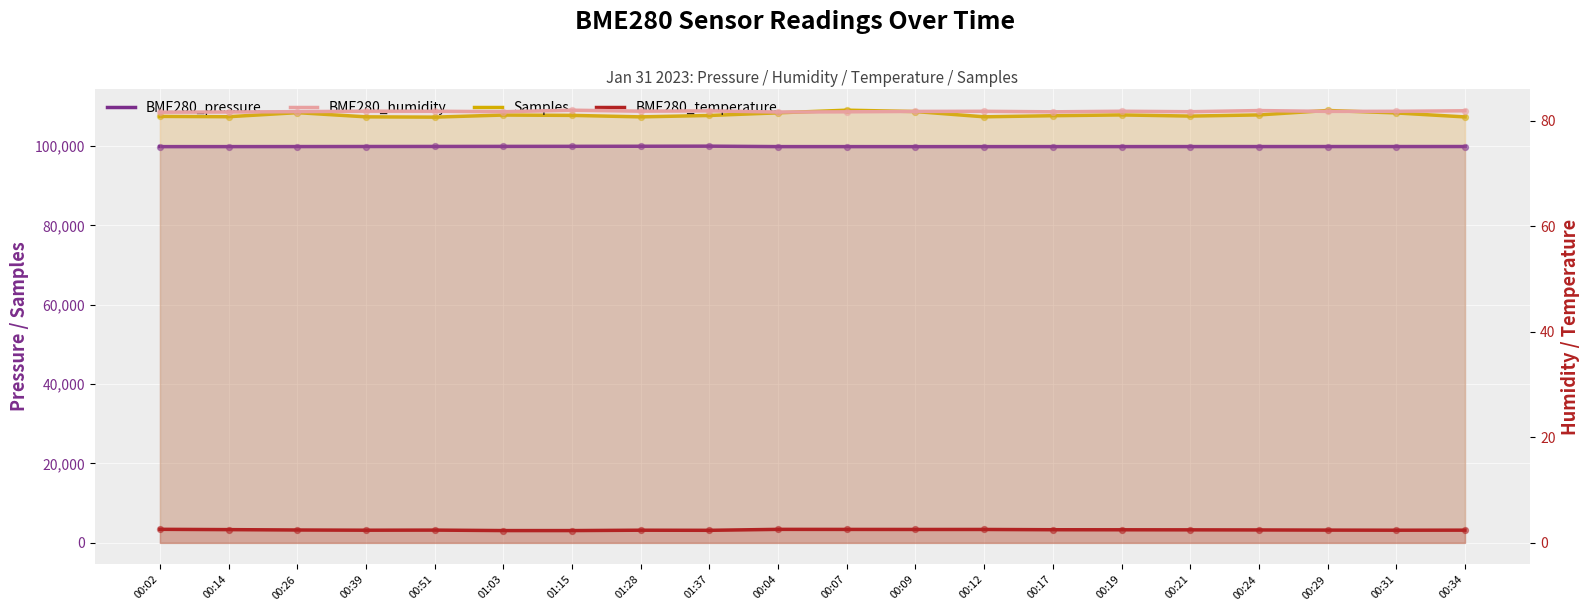

What are all the series names shown in the legend?

BME280_pressure, Samples, BME280_humidity, BME280_temperature